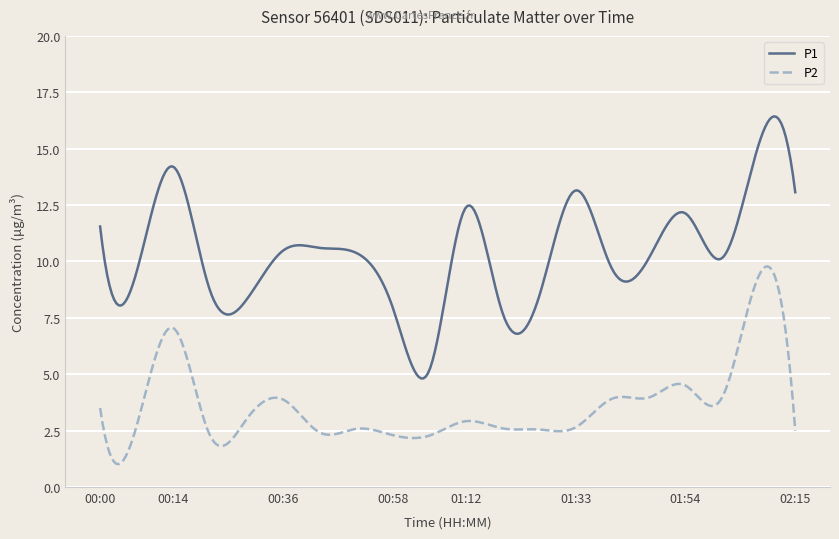

List the series in order of their overall mean, lowest first.

P2, P1